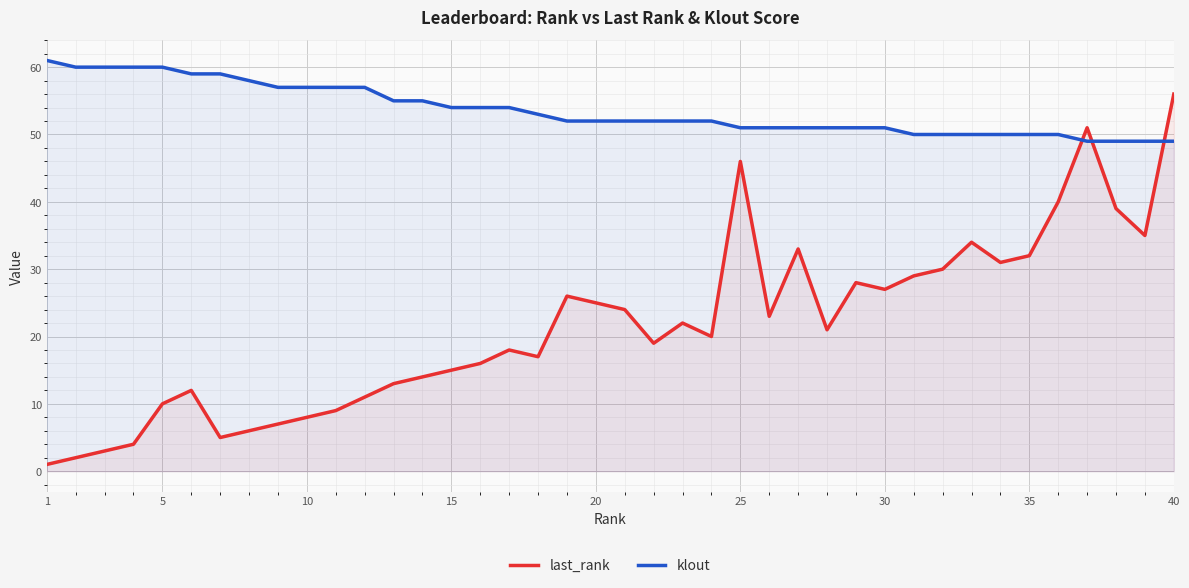

Rank the series by their maximum value, from highest to lowest.

klout, last_rank